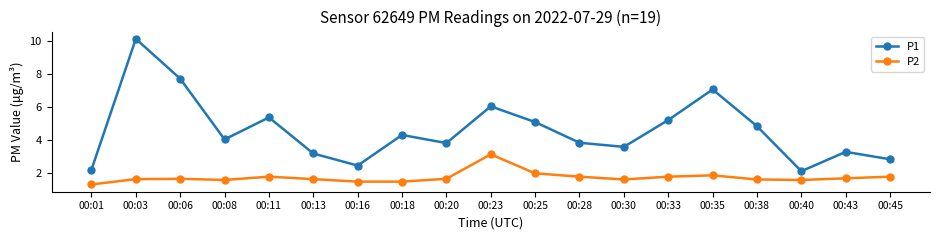

True or false: P2 and P1 intersect in this chart.

False